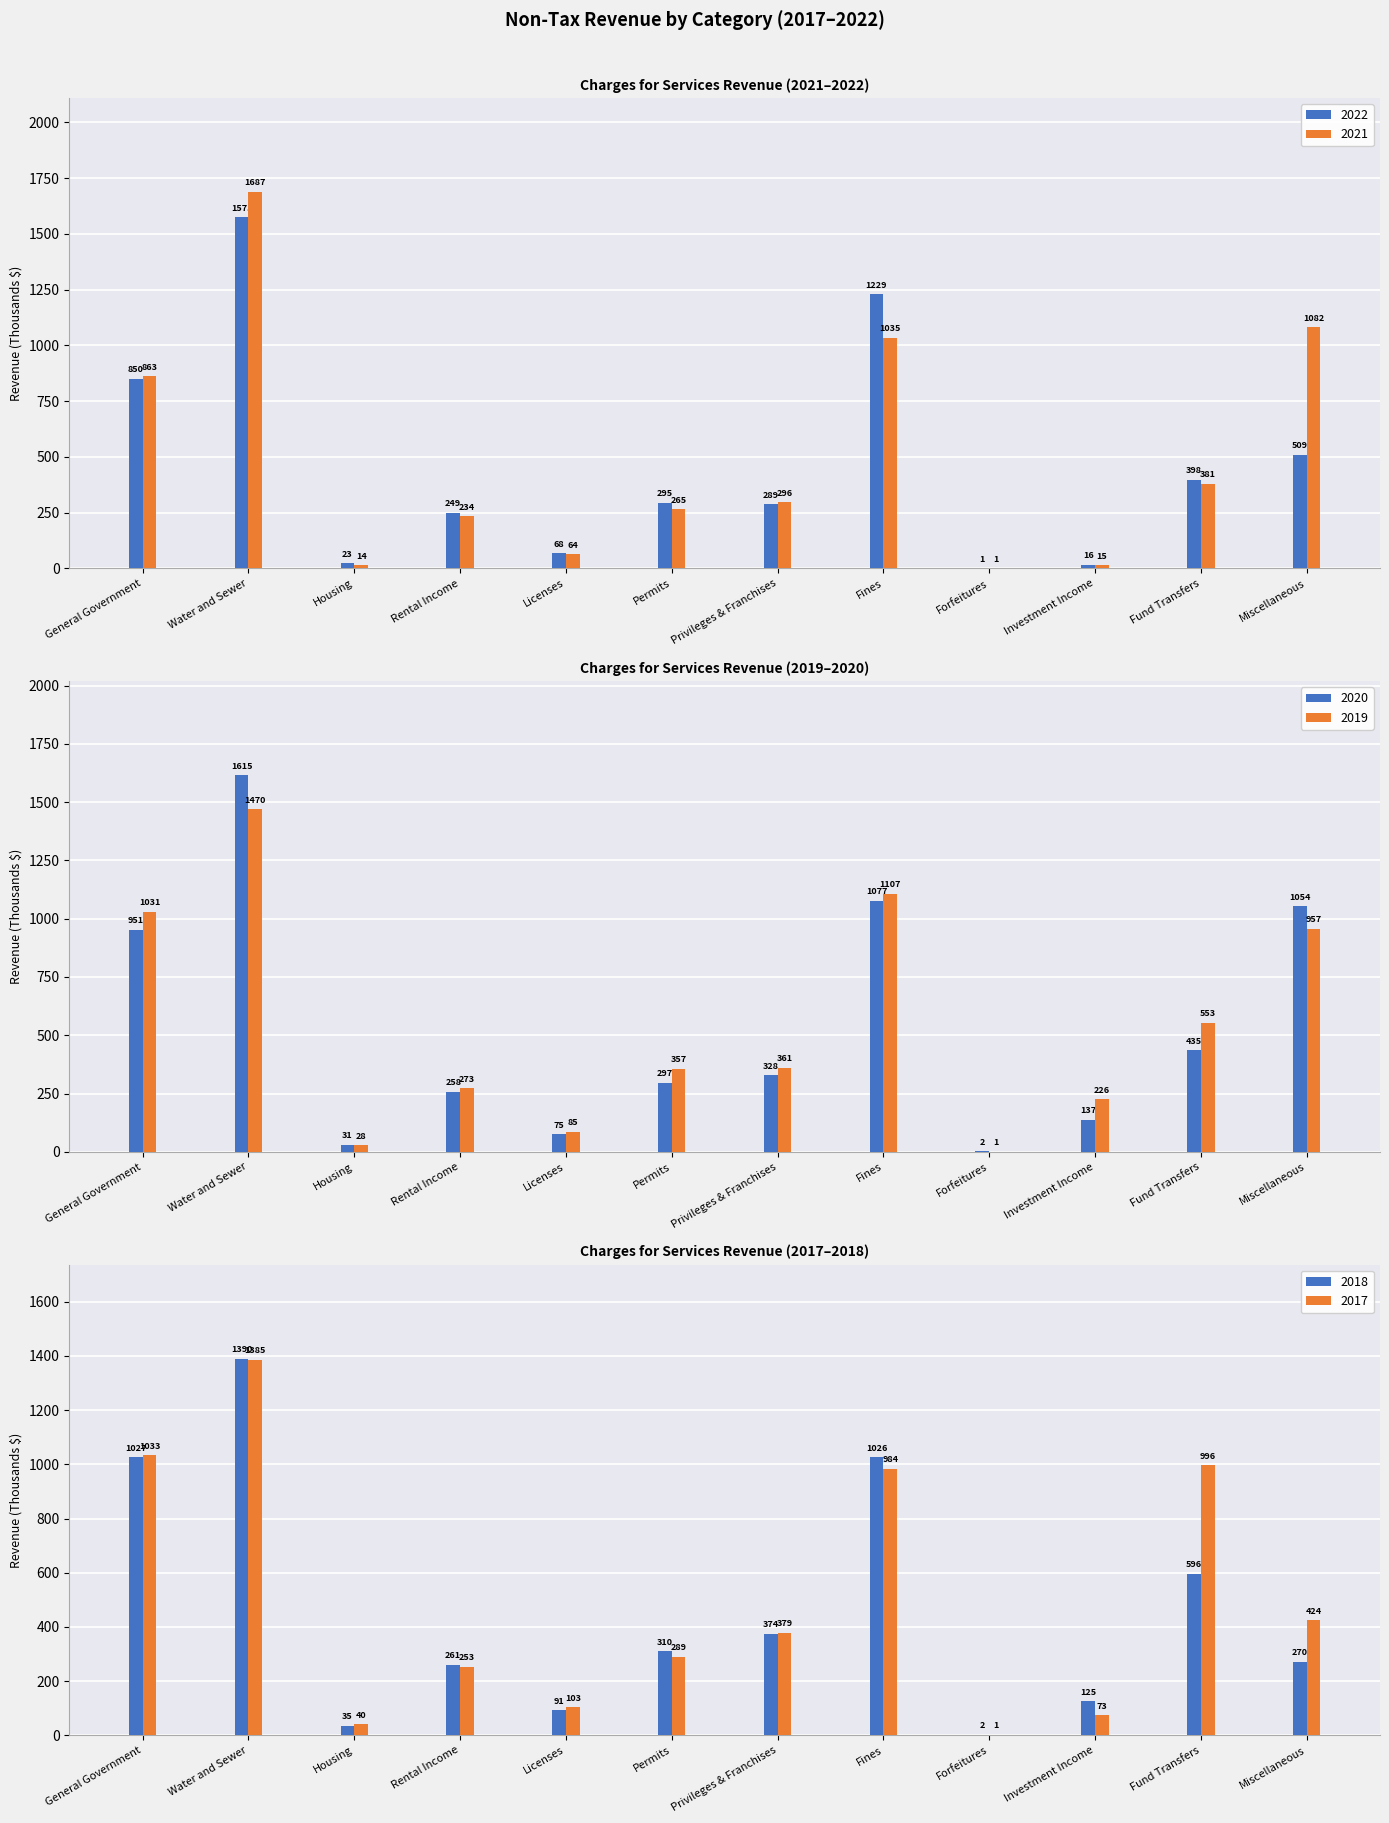

What position from the left is General Government?

1